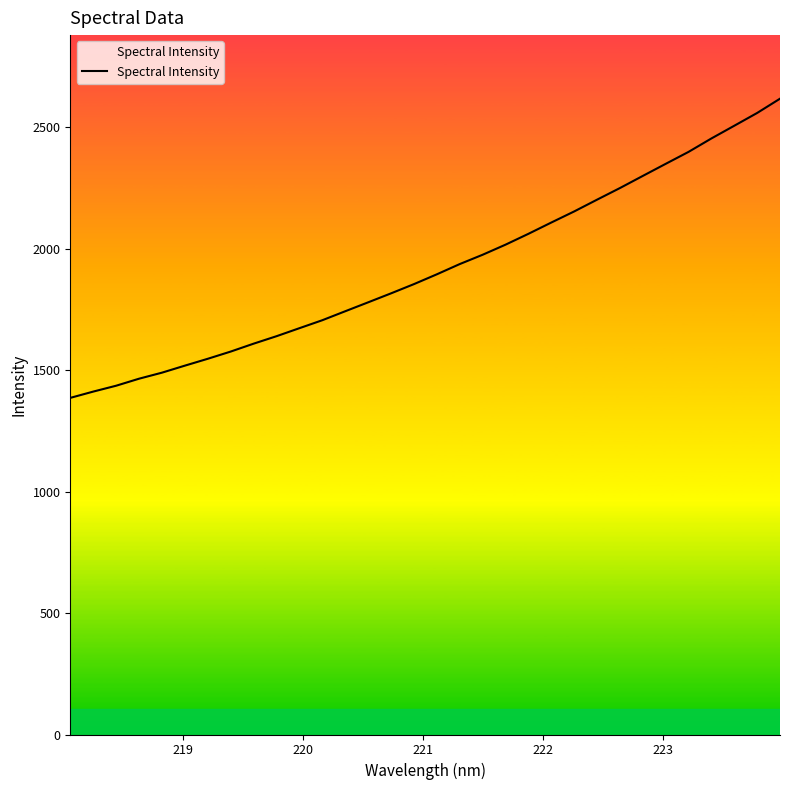

True or false: the data has more than 2 interior local peaks.

False